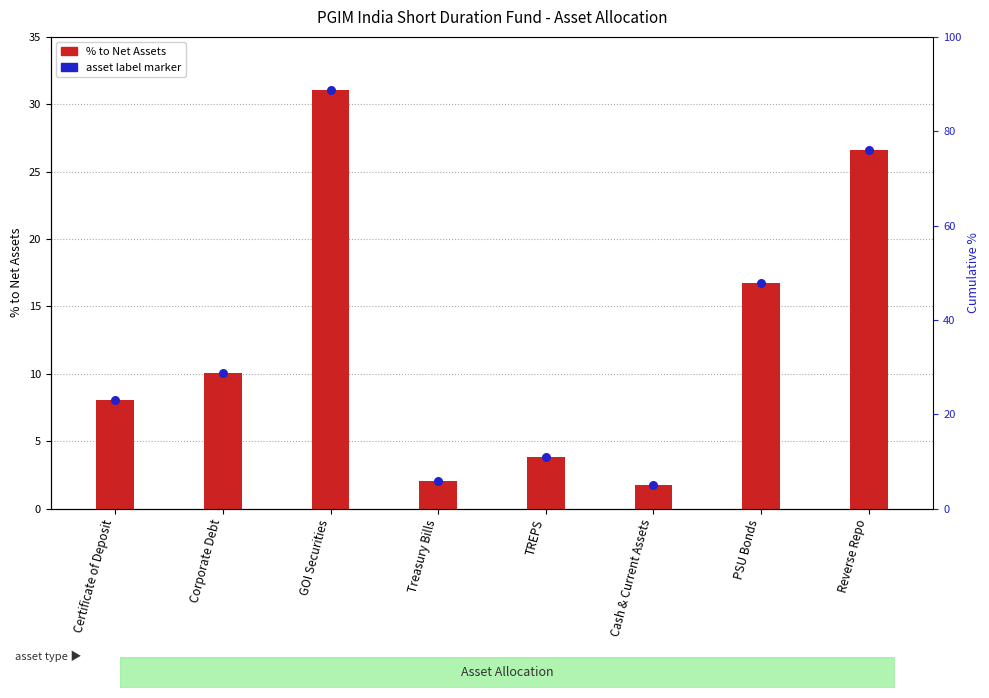

Which series has the largest total across all categories?

% to Net Assets